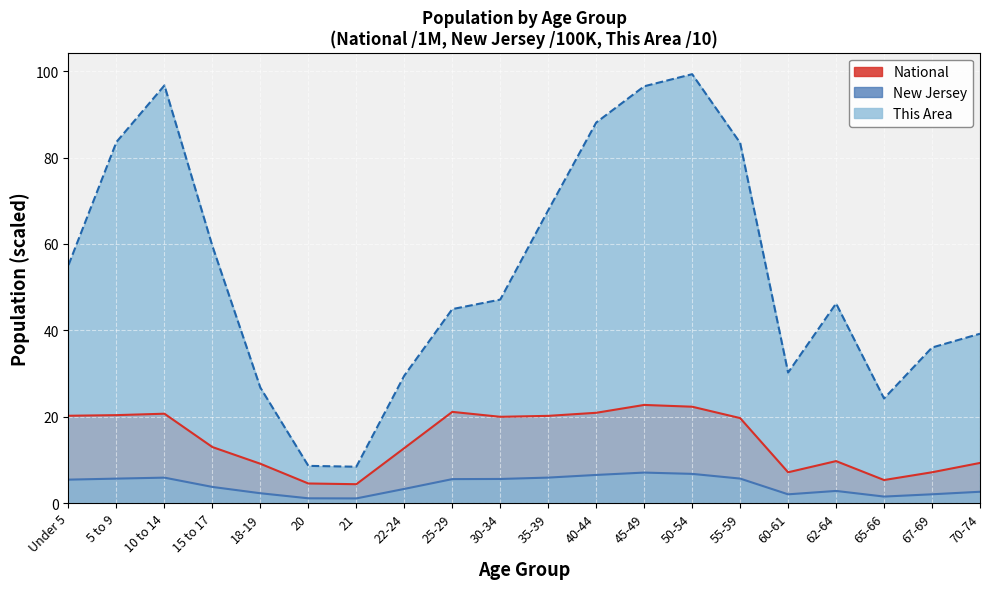

How many values in the National series exceed 19?

10